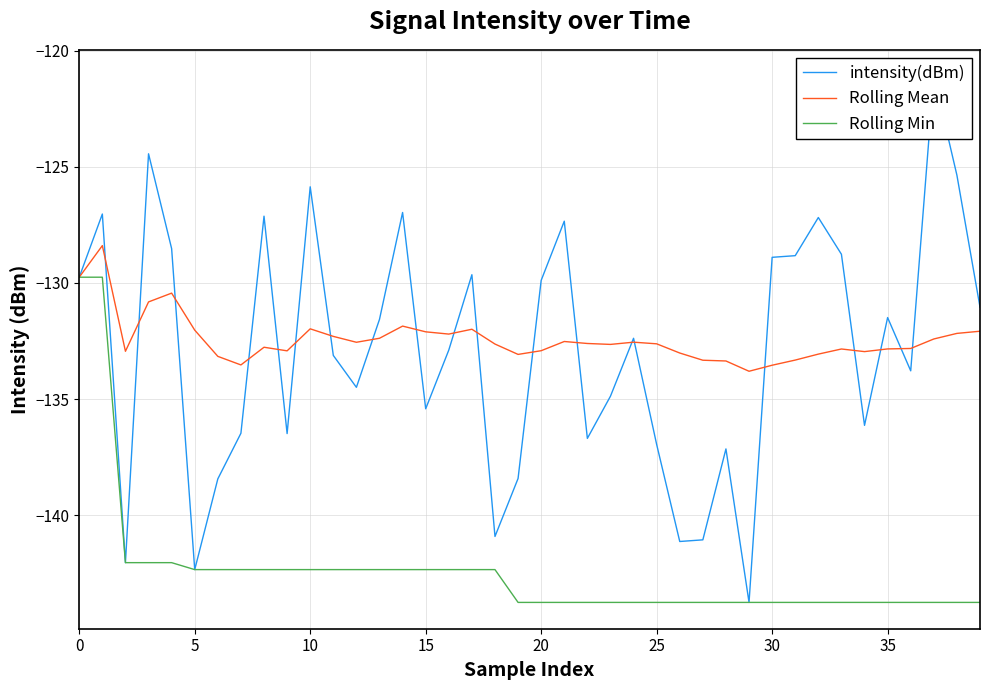

The Rolling Min series shows -53.2 at 0. True or false?

False